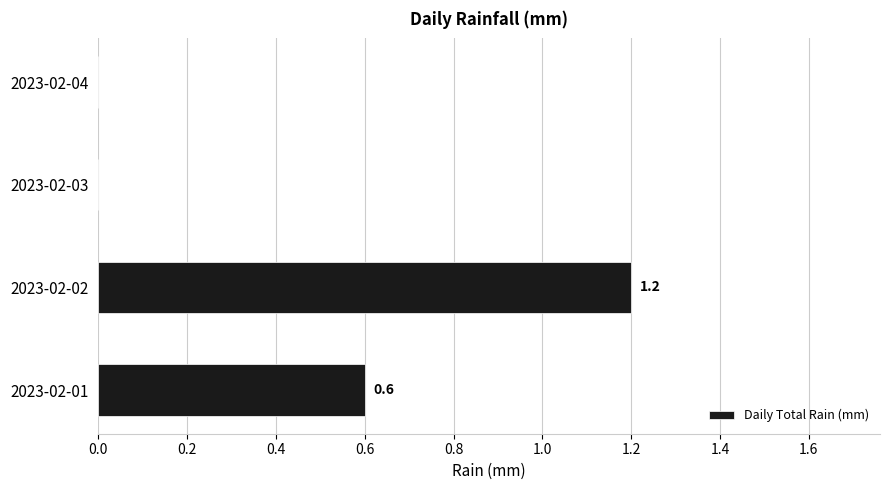

Reading top to bottom, what are all the values shown in this chart?

2023-02-04=0.0	2023-02-03=0.0	2023-02-02=1.2	2023-02-01=0.6